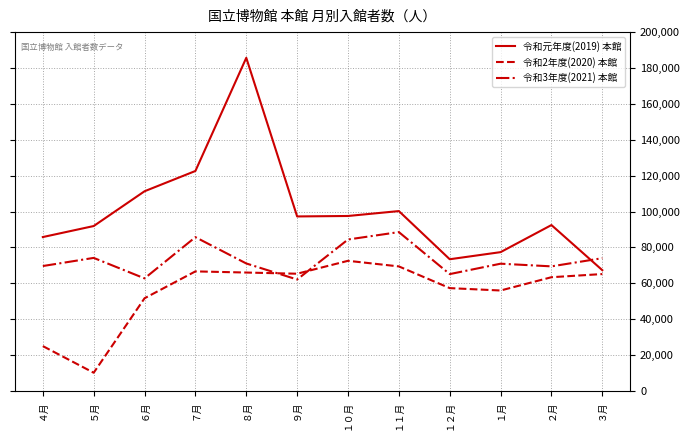

Is the value of 令和2年度(2020) 本館 at ６月 greater than the value of 令和3年度(2021) 本館 at ２月?

No